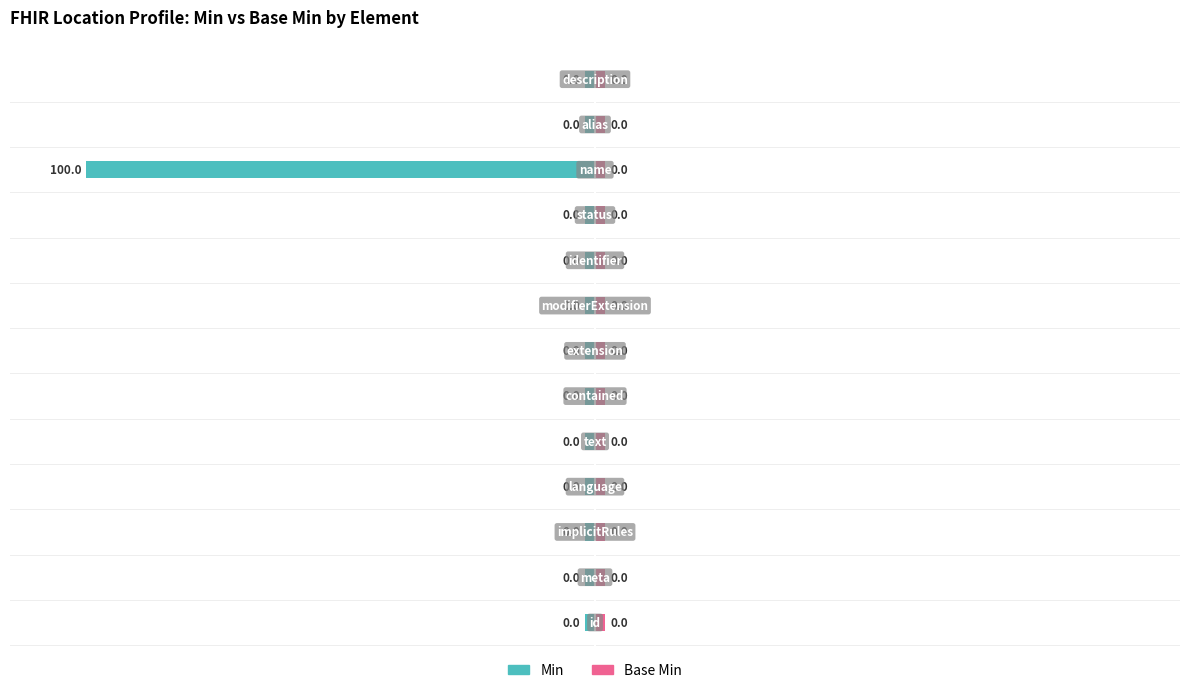

The Base Min series shows 0.6 at 9. True or false?

False